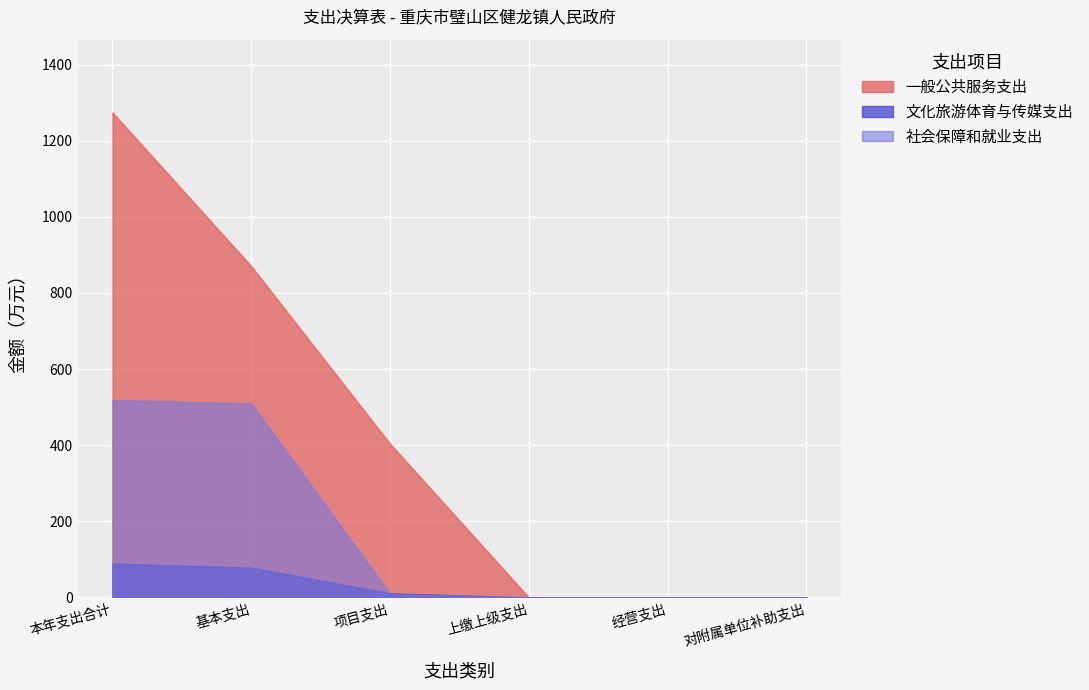

At how many categories does at least one series exceed 1106?

1